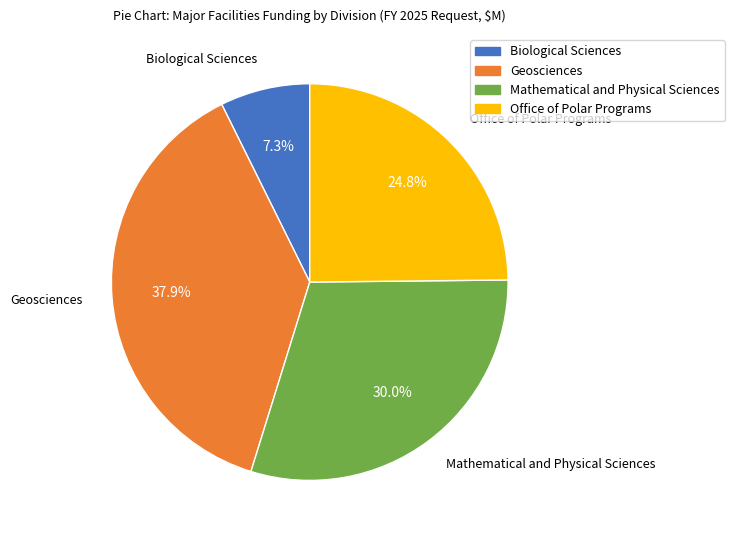

What percentage is the Mathematical and Physical Sciences slice, to the nearest percent?

30%